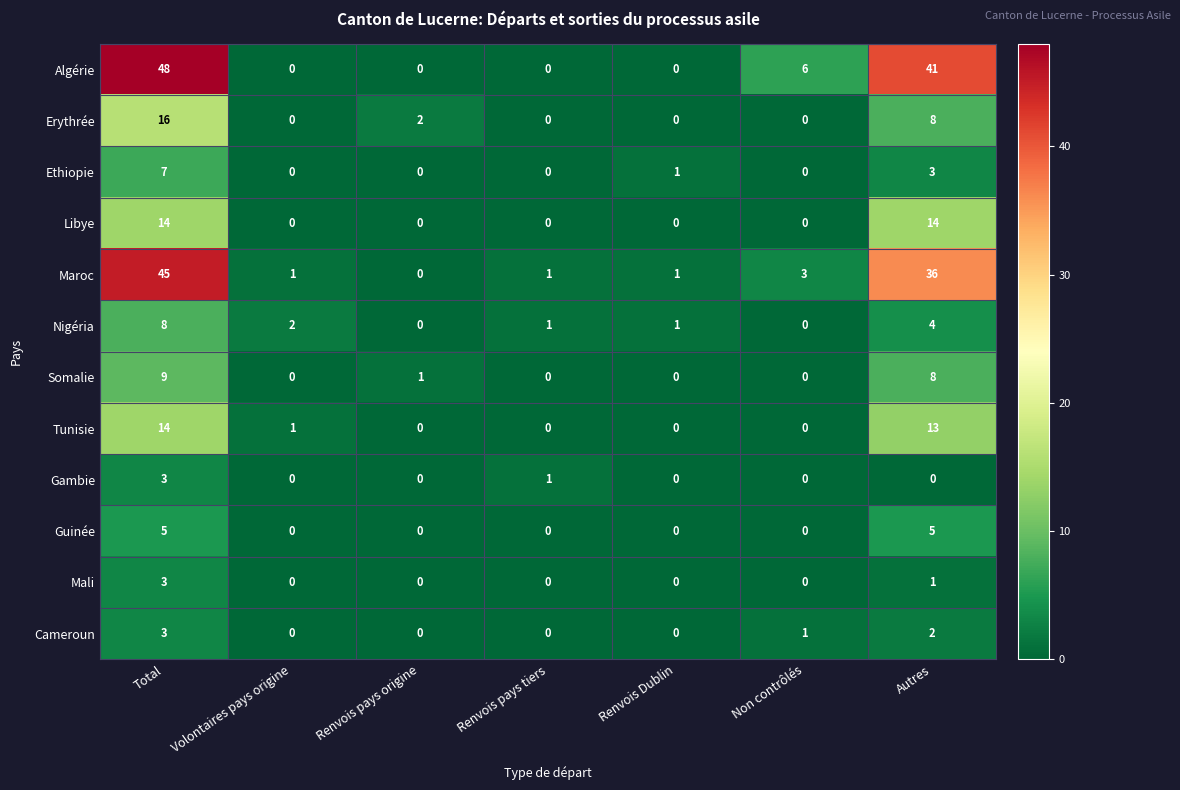

How many data points in Tunisie are above 0?

3